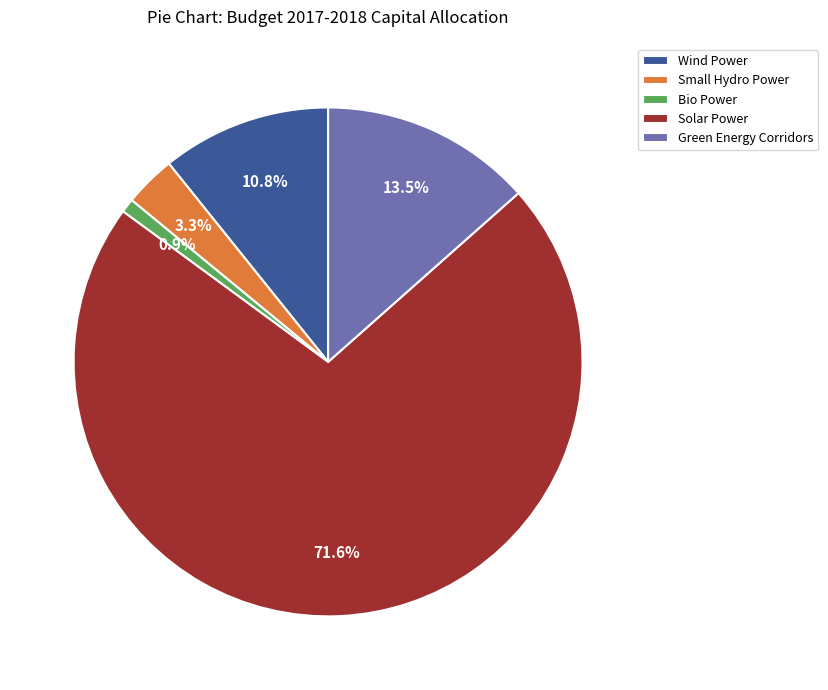

What is the ratio of the value at Solar Power to the value at Green Energy Corridors?

5.3